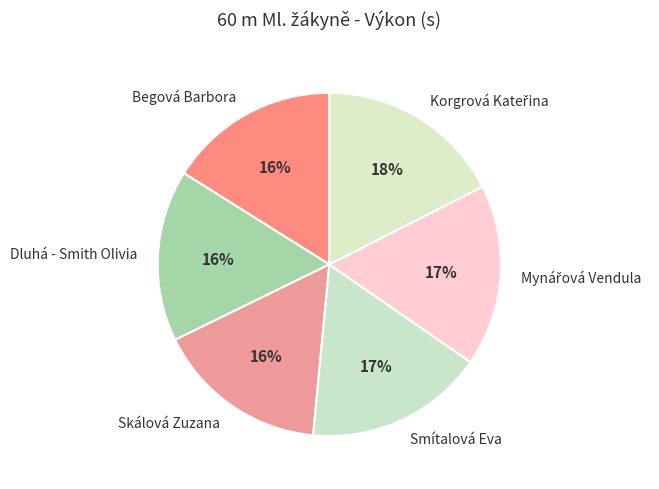

How many slices are in this pie chart?

6